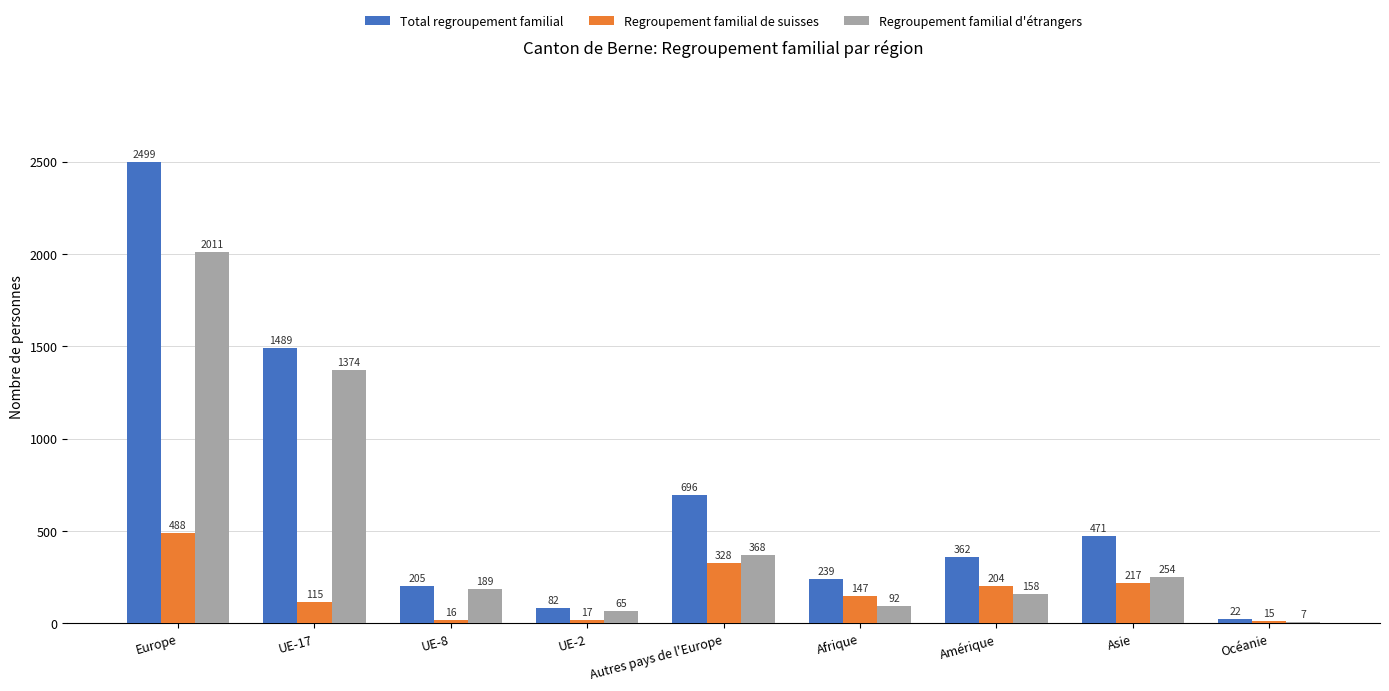

Reading right to left, extract all data points from this chart.

Total regroupement familial: 22	471	362	239	696	82	205	1489	2499
Regroupement familial de suisses: 15	217	204	147	328	17	16	115	488
Regroupement familial d'étrangers: 7	254	158	92	368	65	189	1374	2011